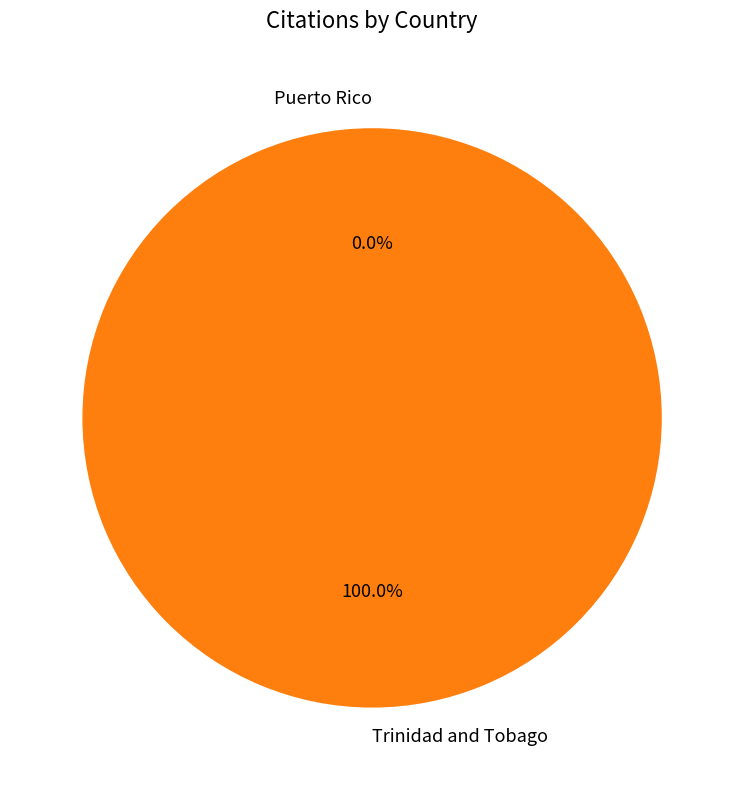

To the nearest percent, what is the difference between the largest and smallest slice percentages?

100%